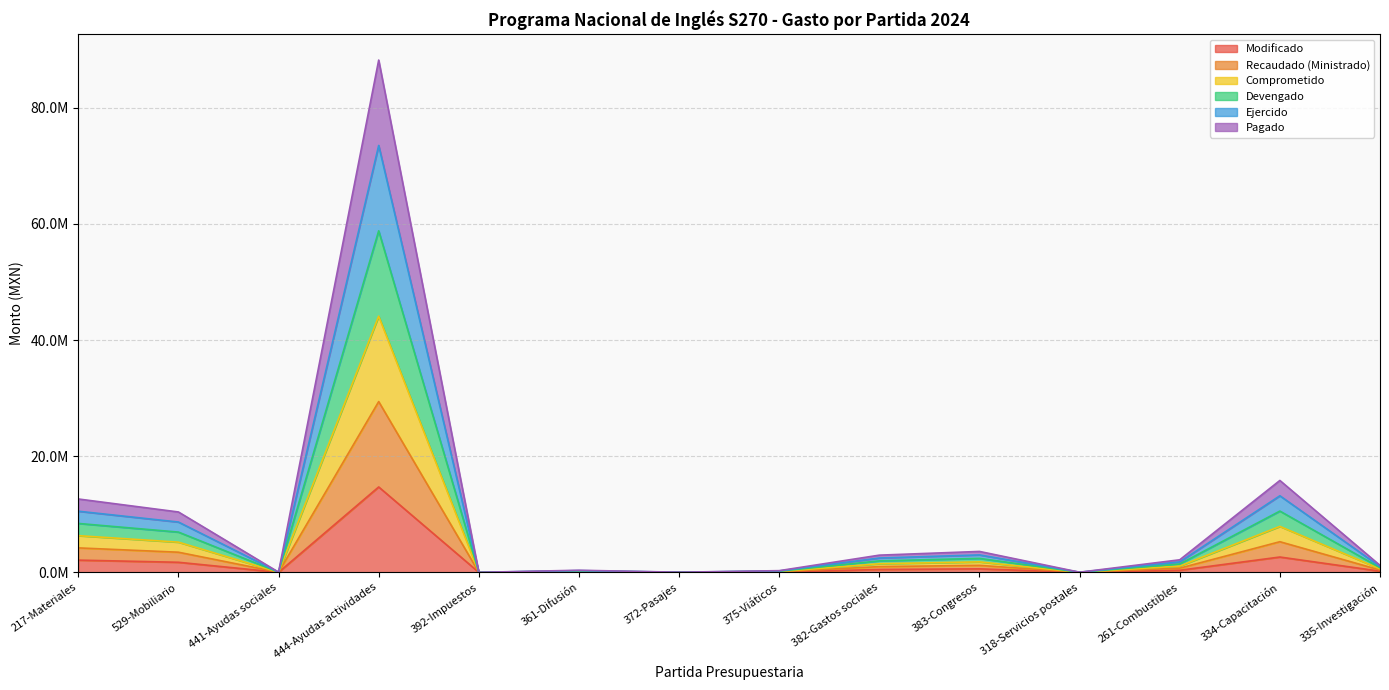

True or false: Modificado and Pagado intersect in this chart.

False